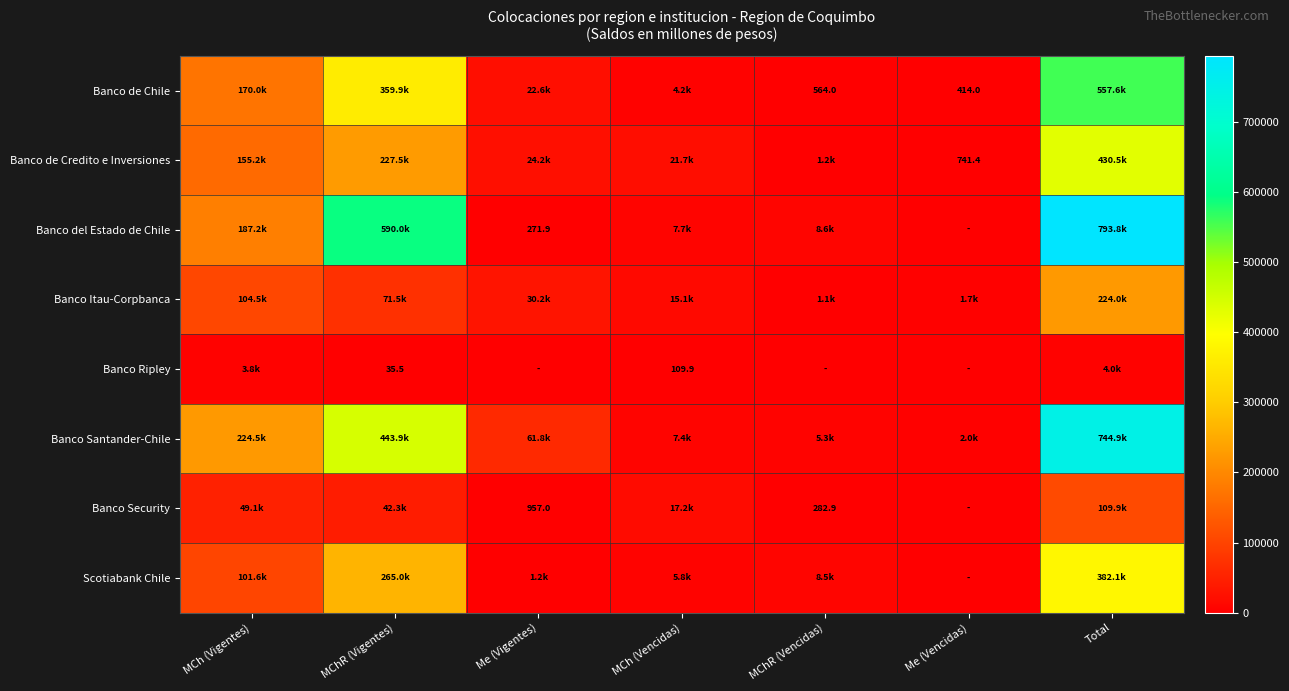

How many categories are shown in the chart?

7